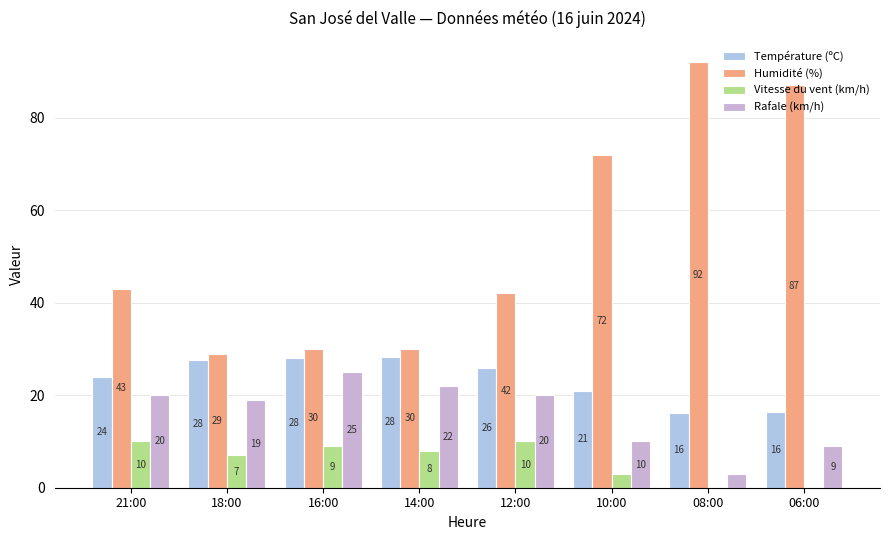

How many series are shown in this chart?

4